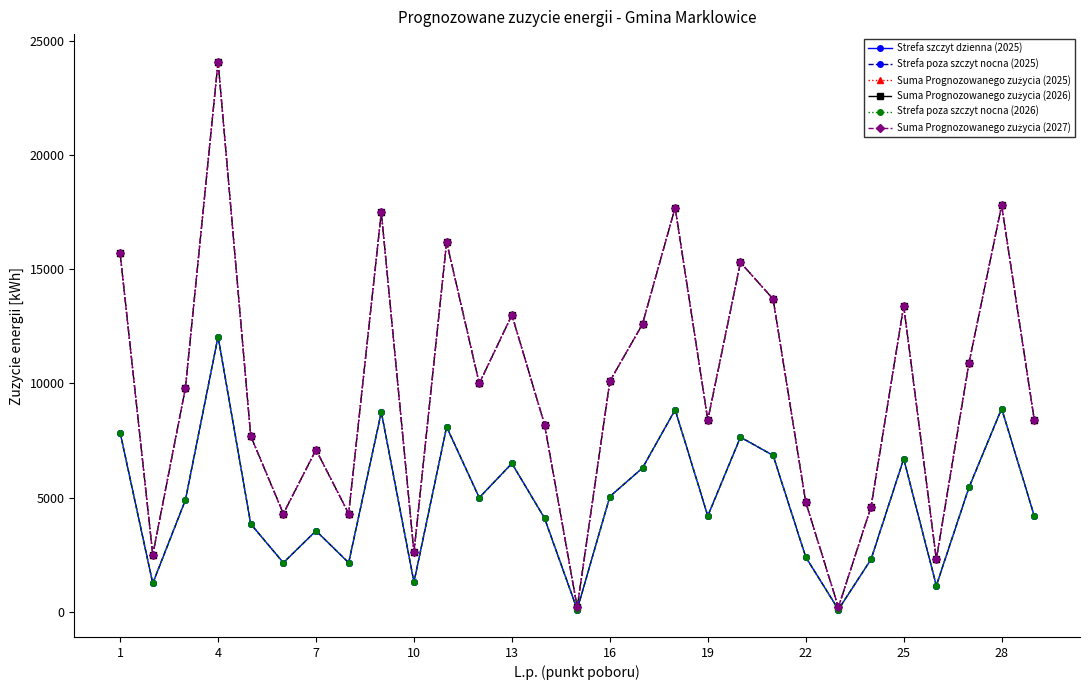

Is this an area chart (filled region under the line)?

No